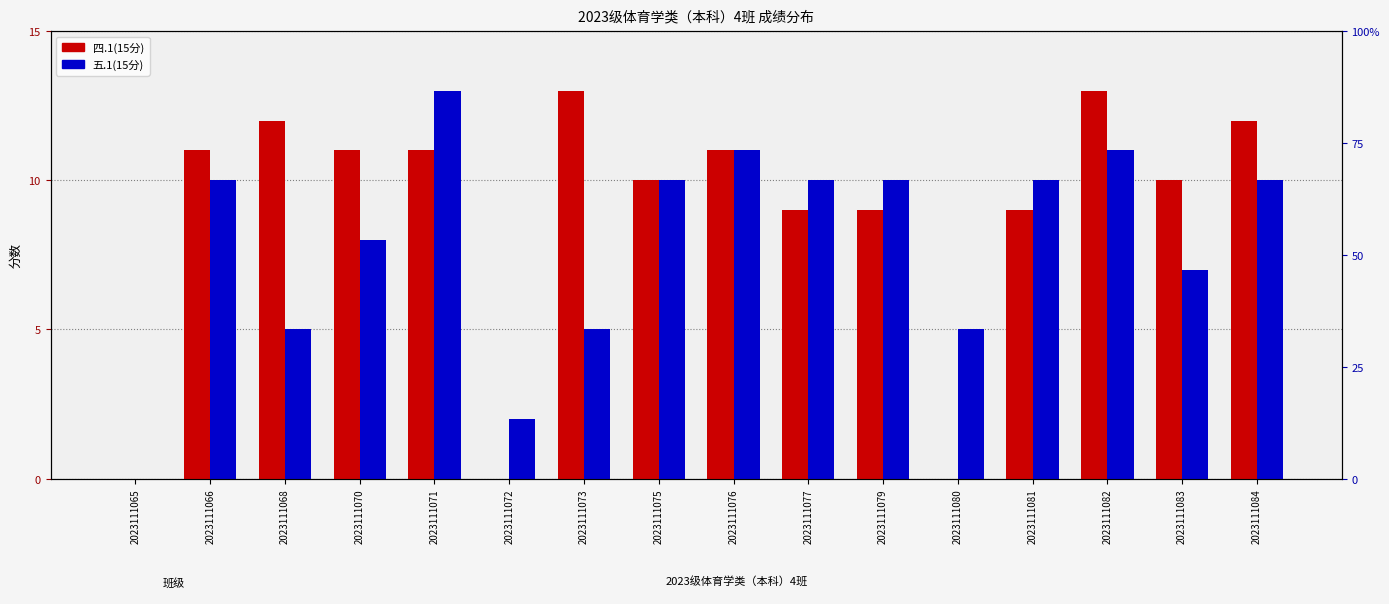

What is the value of the 五.1(15分) bar at the 8th from the left?

10